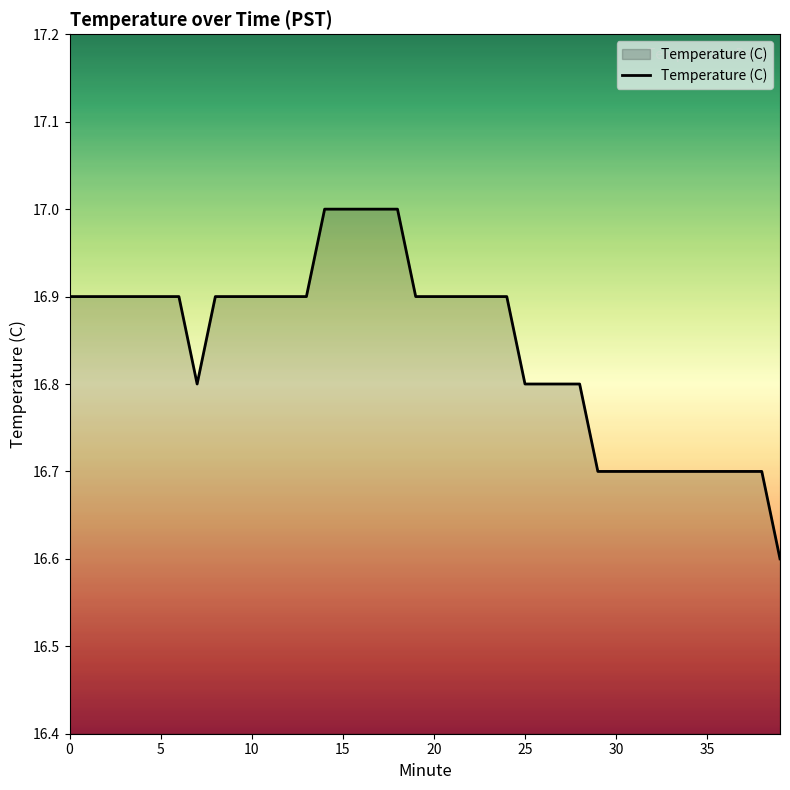

What is the smallest value displayed?

16.6